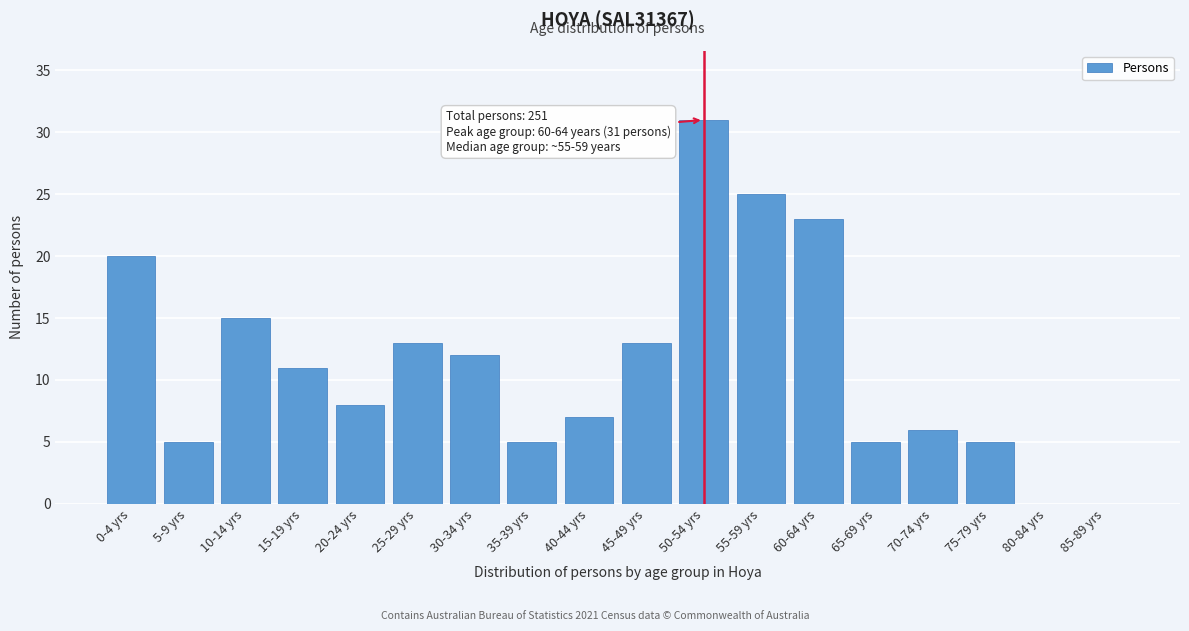

Reading left to right, what are all the values shown in this chart?

0-4 yrs=20	5-9 yrs=5	10-14 yrs=15	15-19 yrs=11	20-24 yrs=8	25-29 yrs=13	30-34 yrs=12	35-39 yrs=5	40-44 yrs=7	45-49 yrs=13	50-54 yrs=31	55-59 yrs=25	60-64 yrs=23	65-69 yrs=5	70-74 yrs=6	75-79 yrs=5	80-84 yrs=0	85-89 yrs=0